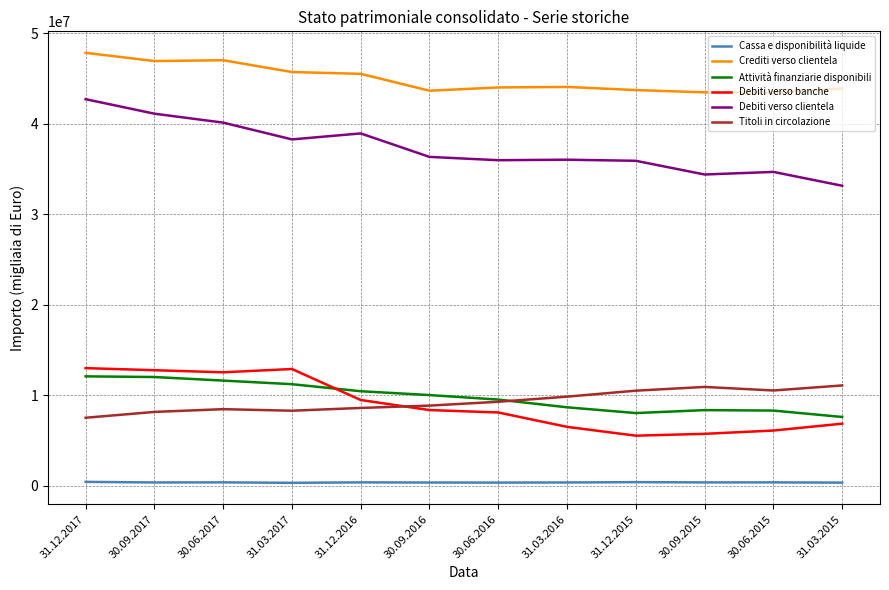

Does the chart display data point markers on the line(s)?

No